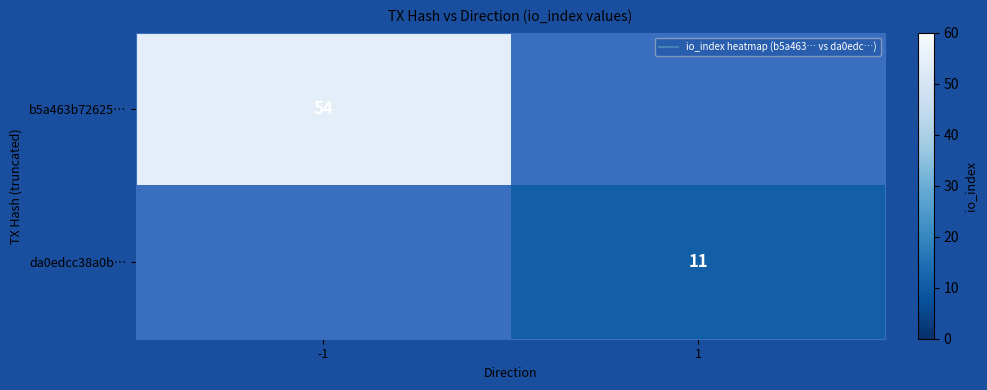

List the series in order of their overall mean, lowest first.

da0edcc38a0b…, b5a463b72625…